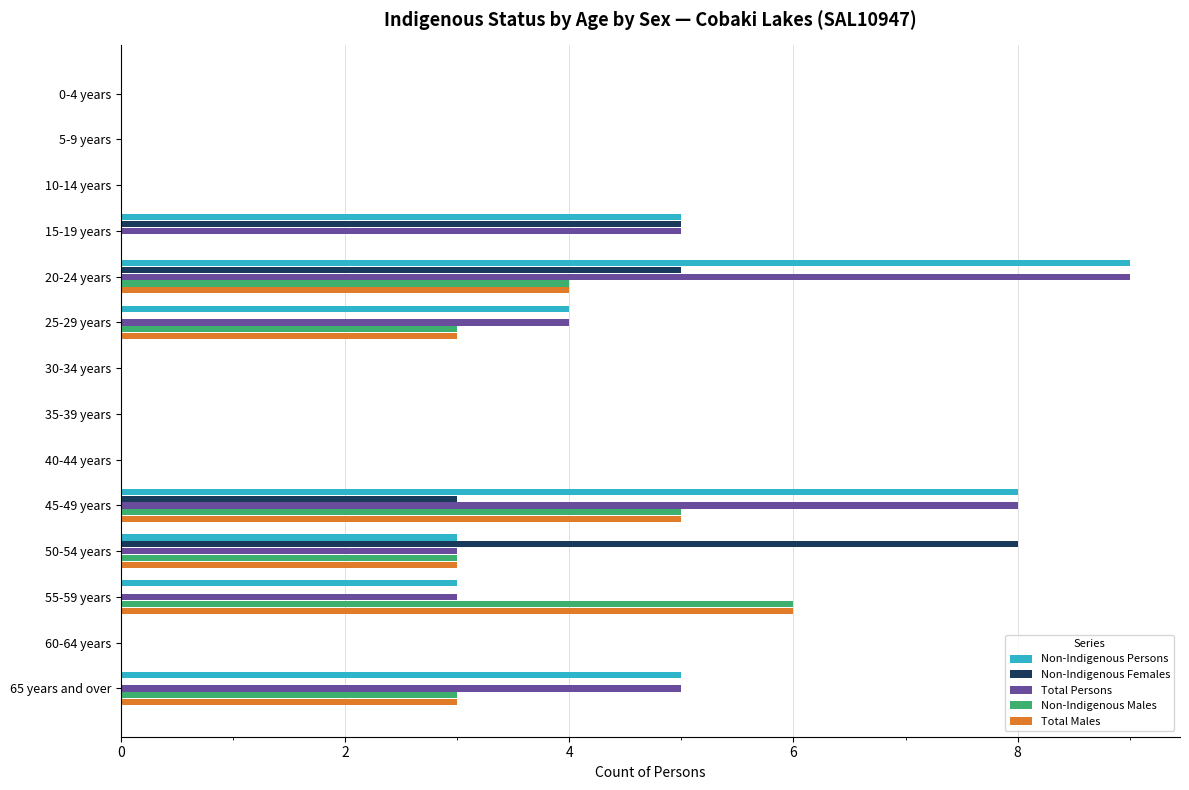

What is the sum of the Non-Indigenous Females values at 15-19 years and 50-54 years?

13